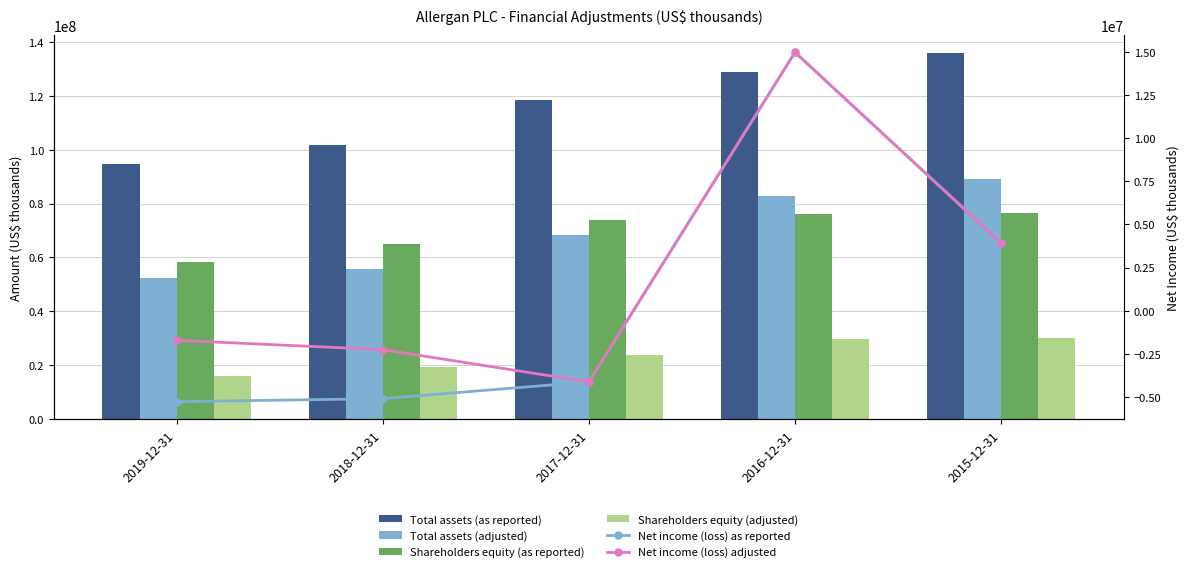

What is the total value across all series at 2018-12-31?

234625100